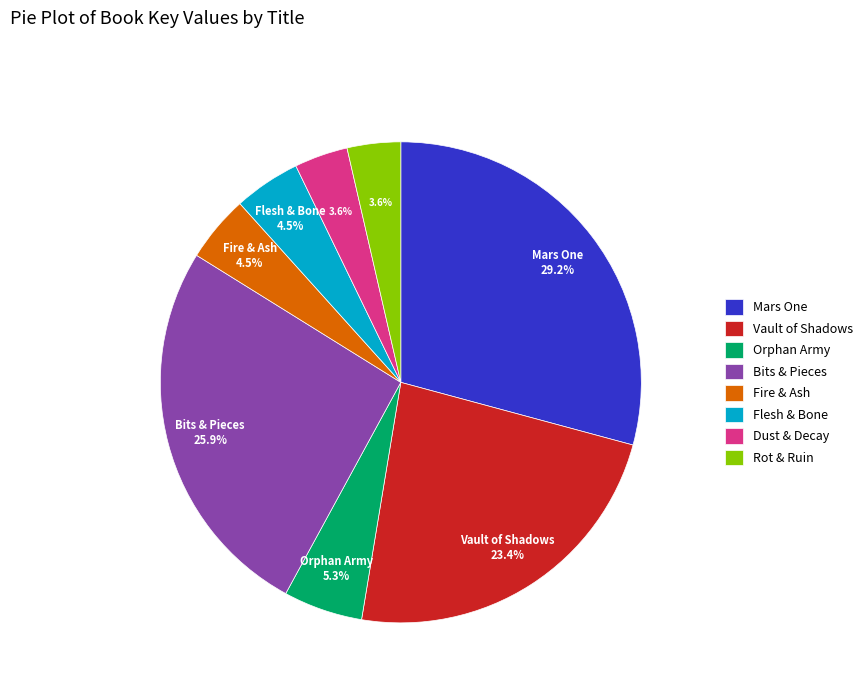

Combined, what portion of the pie is Bits & Pieces and Dust & Decay?

29.5%